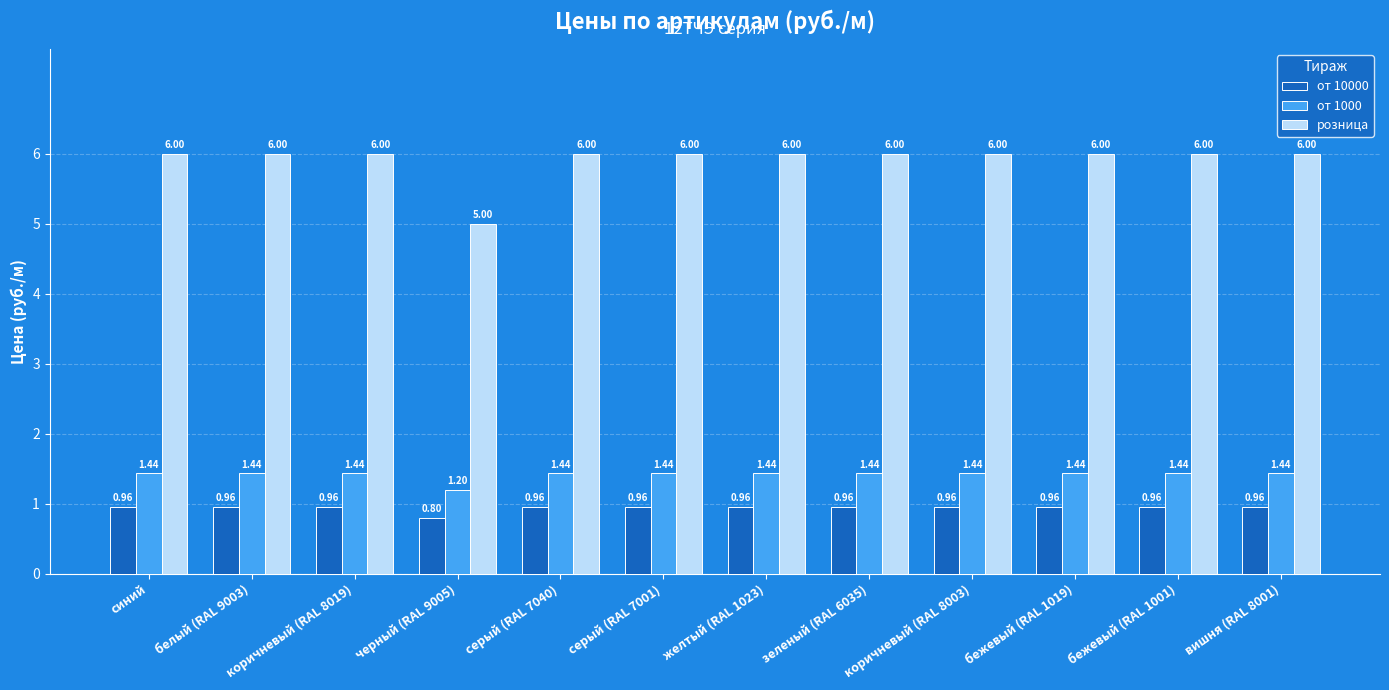

Rank the series by their maximum value, from highest to lowest.

розница, от 1000, от 10000